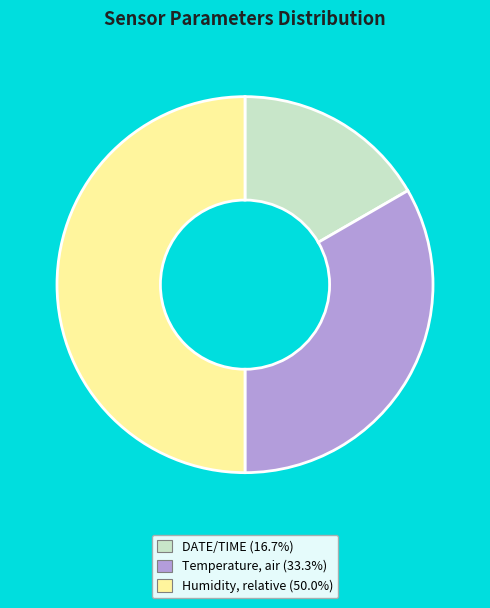

Approximately how many times larger is the value at DATE/TIME compared to Humidity, relative?

0.3